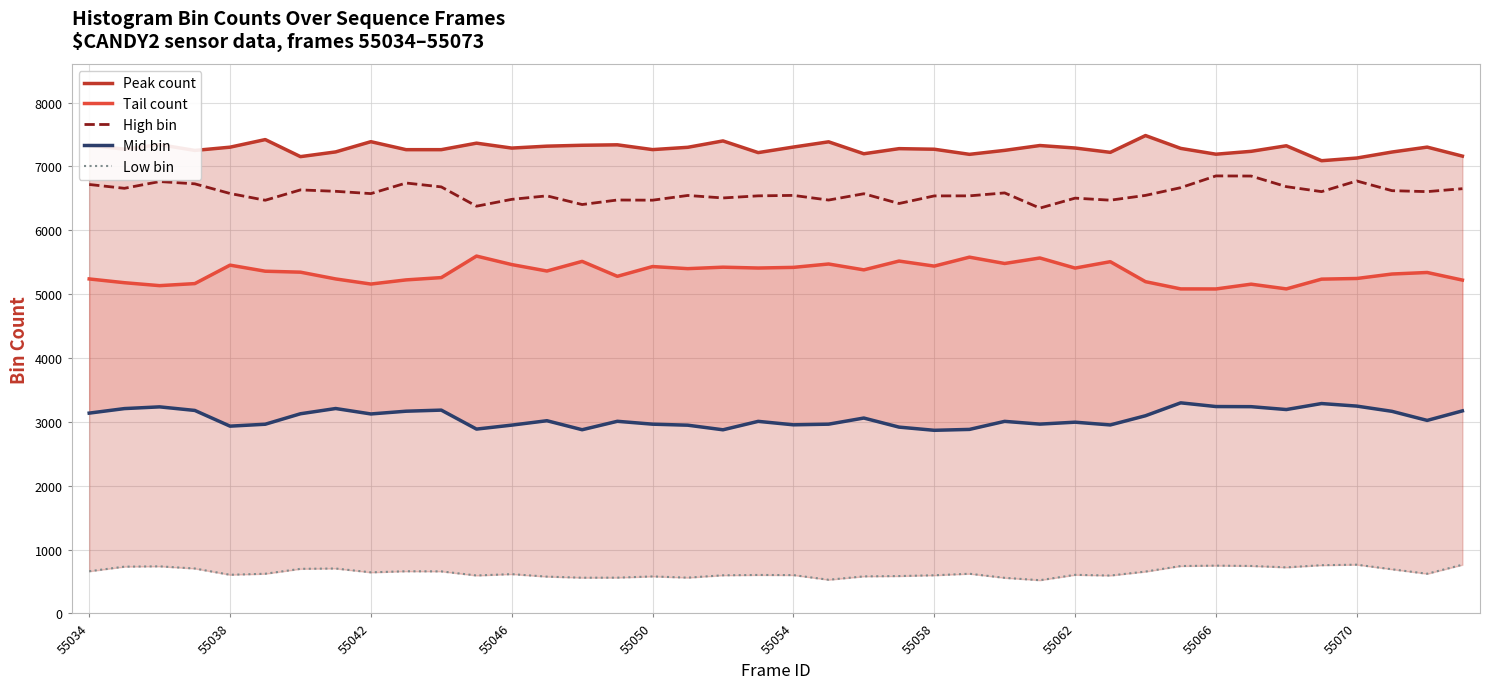

The Peak count series shows 7330 at 55034. True or false?

True